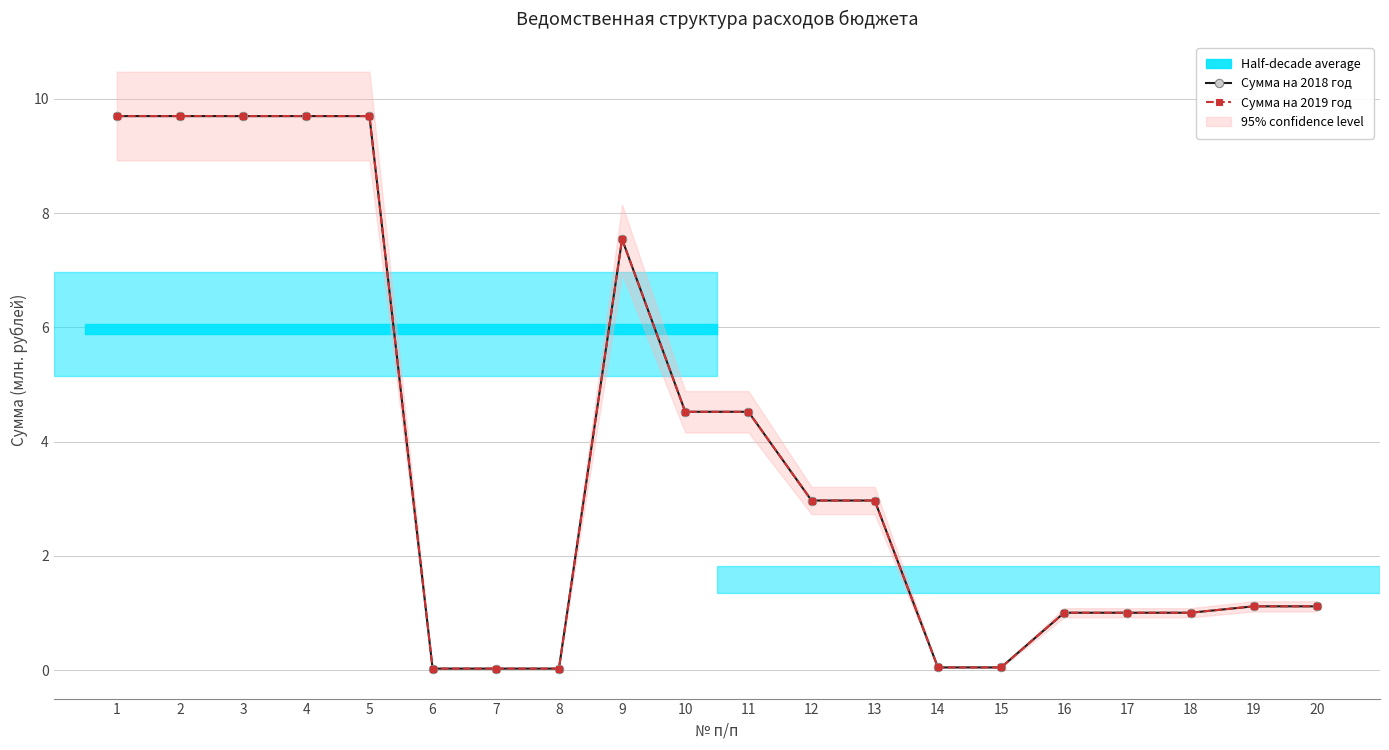

In Сумма на 2019 год, how many points are higher than both neighbors (excluding endpoints)?

1